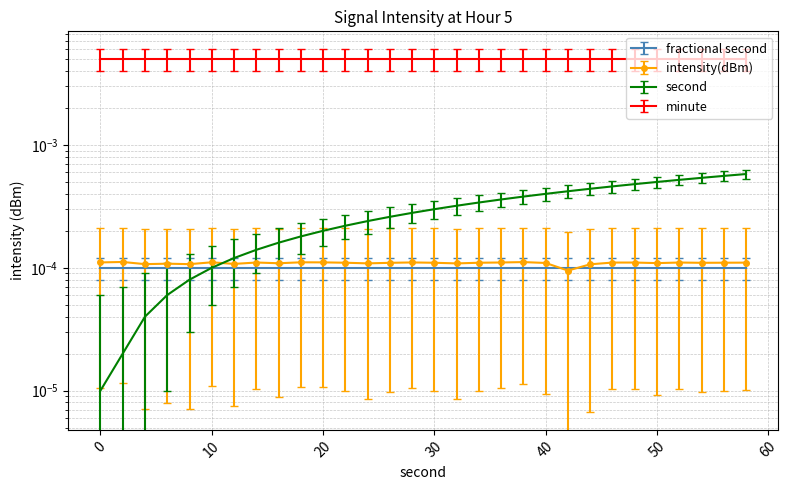

In intensity(dBm), how many points are lower than both neighbors (excluding endpoints)?

9